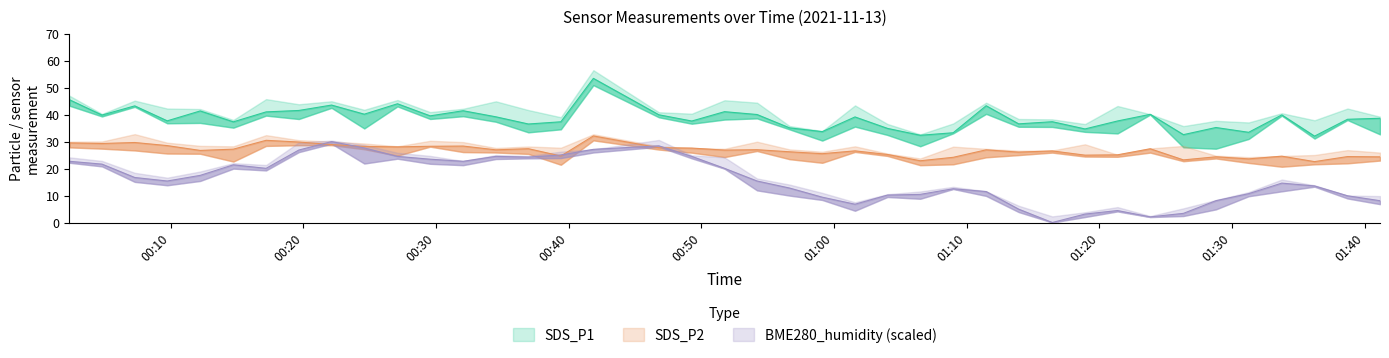

Is this an area chart (filled region under the line)?

No